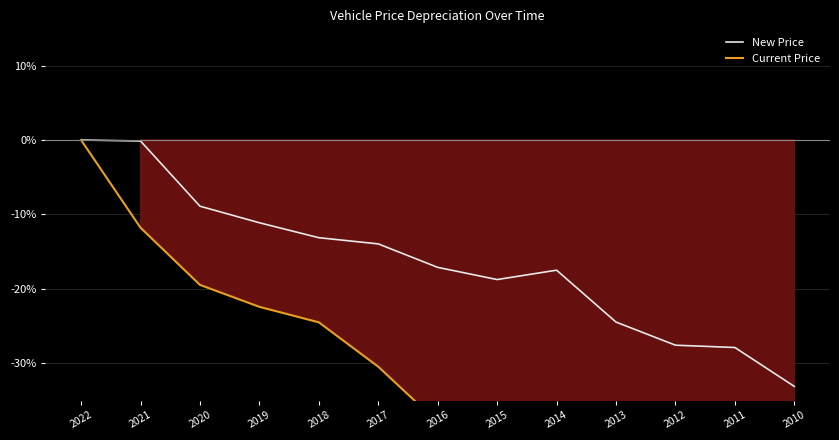

True or false: New Price has a value of -8.9 at 2020.

True